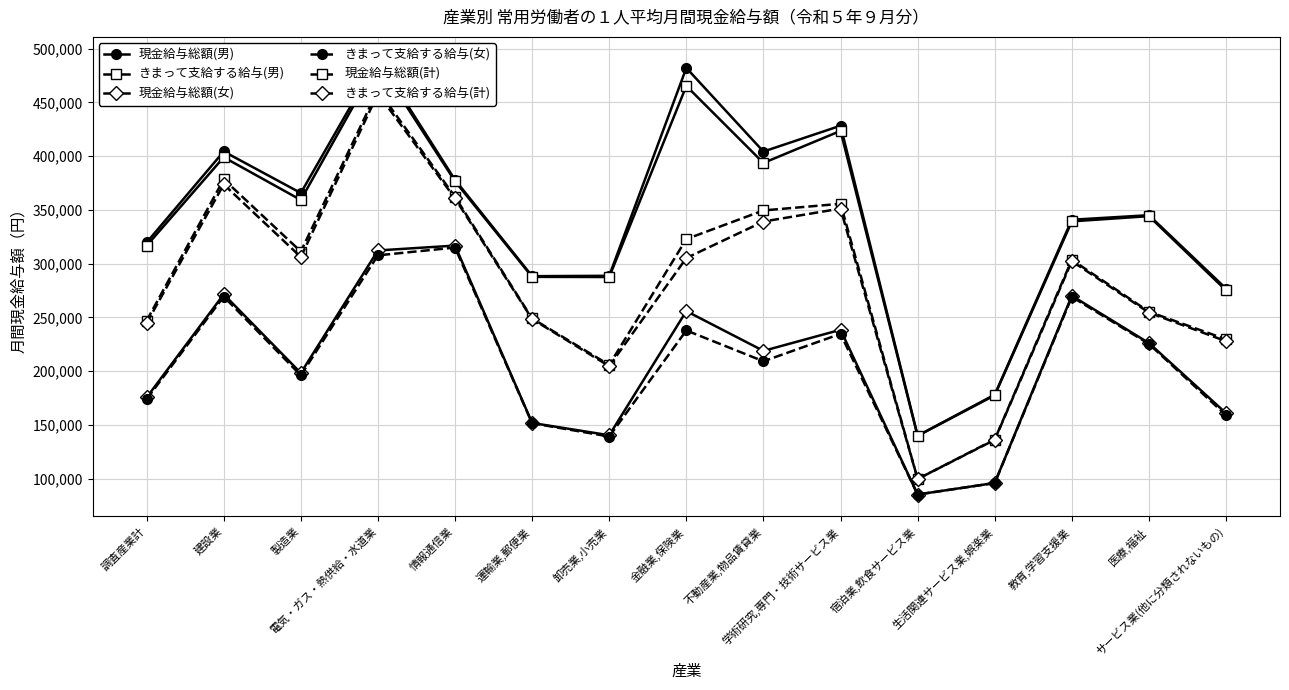

How many data points in 現金給与総額(計) are above 303645?

7